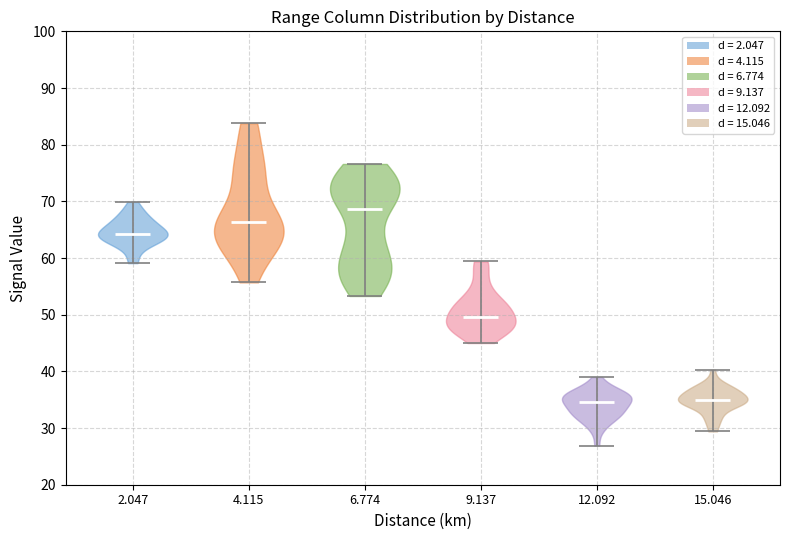

What is the highest point the violin at x = 2.047 reaches on the y-axis? The values are not printed on the chart, so give them approximately, as read against the axis.

70